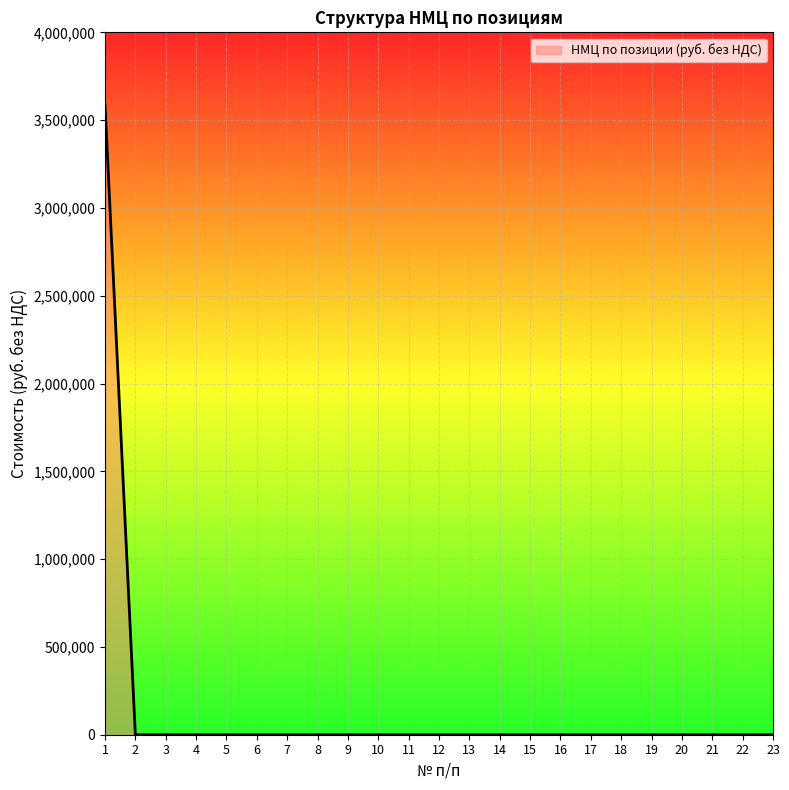

Reading right to left, list all the values displayed in this chart.

23=0.0	22=0.0	21=0.0	20=0.0	19=0.0	18=0.0	17=0.0	16=0.0	15=0.0	14=0.0	13=0.0	12=0.0	11=0.0	10=0.0	9=0.0	8=0.0	7=0.0	6=0.0	5=0.0	4=0.0	3=0.0	2=0.0	1=3588966.1